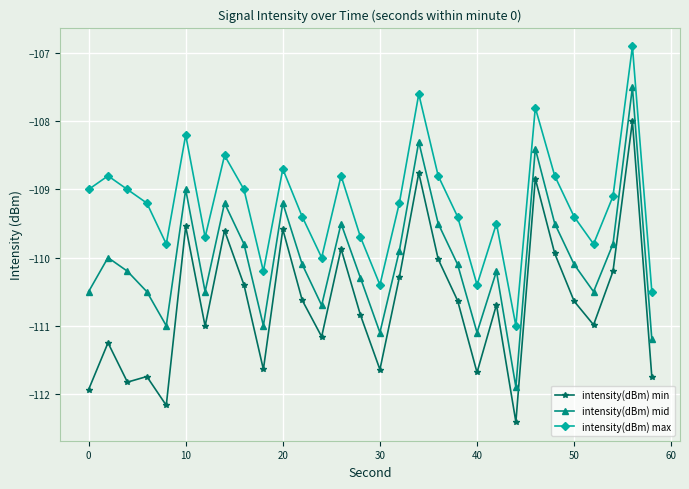

What are all the series names shown in the legend?

intensity(dBm) min, intensity(dBm) mid, intensity(dBm) max